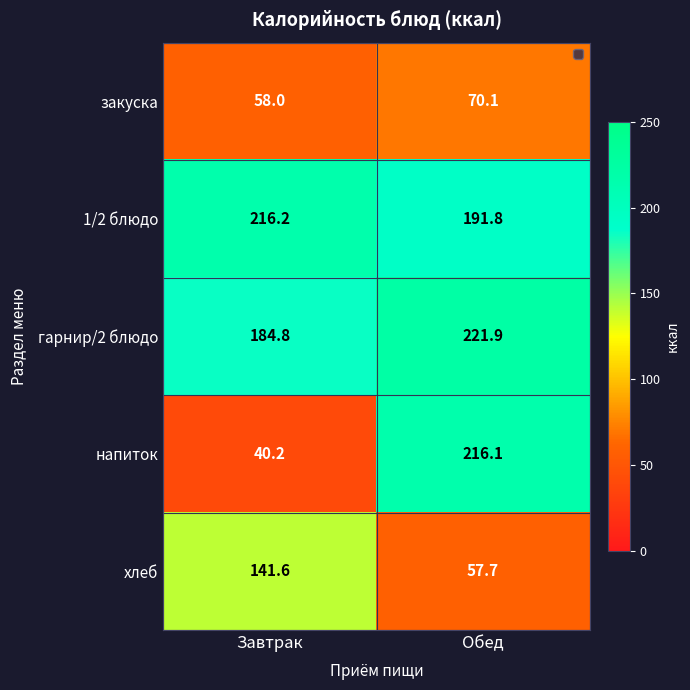

The напиток series shows 216.1 at Обед. True or false?

True